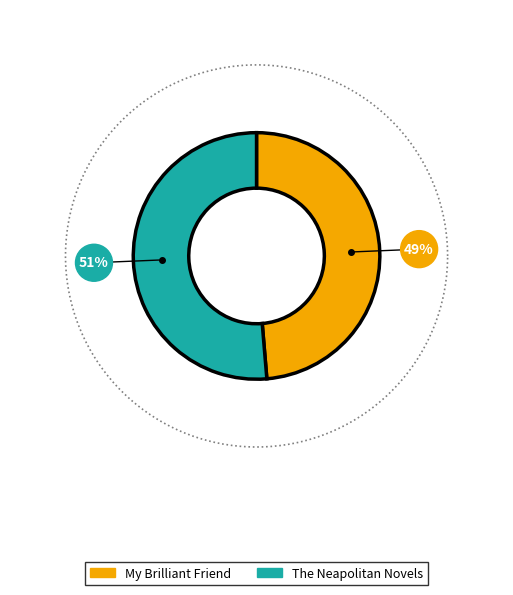

To the nearest percent, what is the average slice percentage?

50%